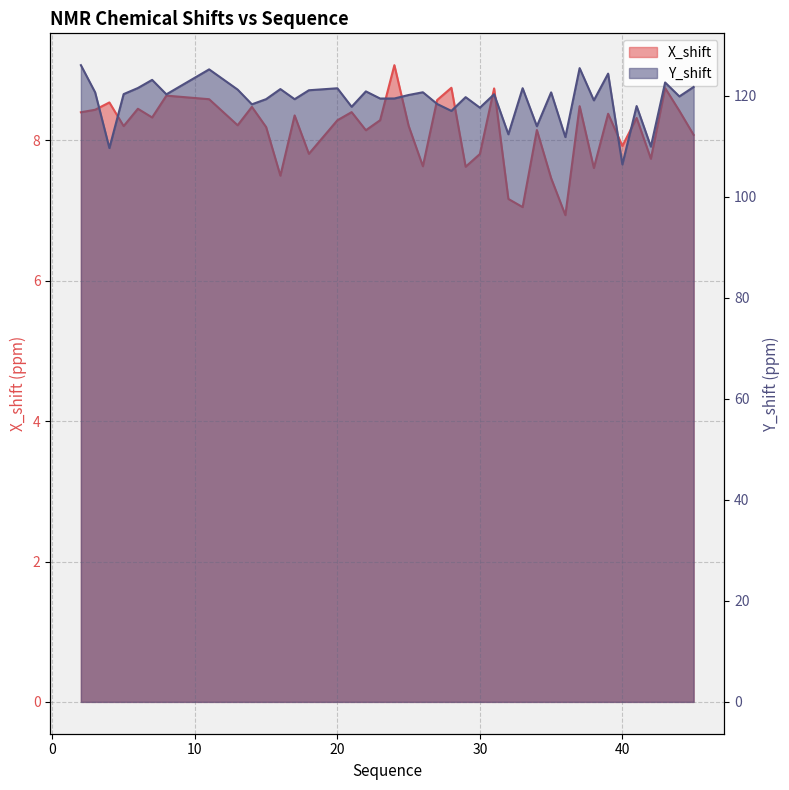

At which label does X_shift reach its peak?

24